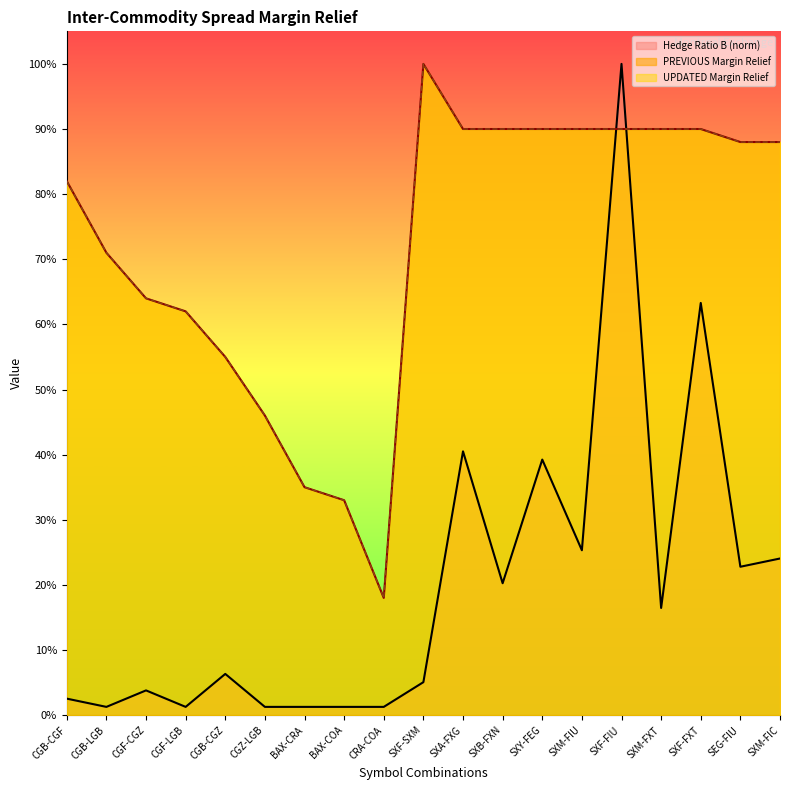

At how many categories does at least one series exceed 0?

19